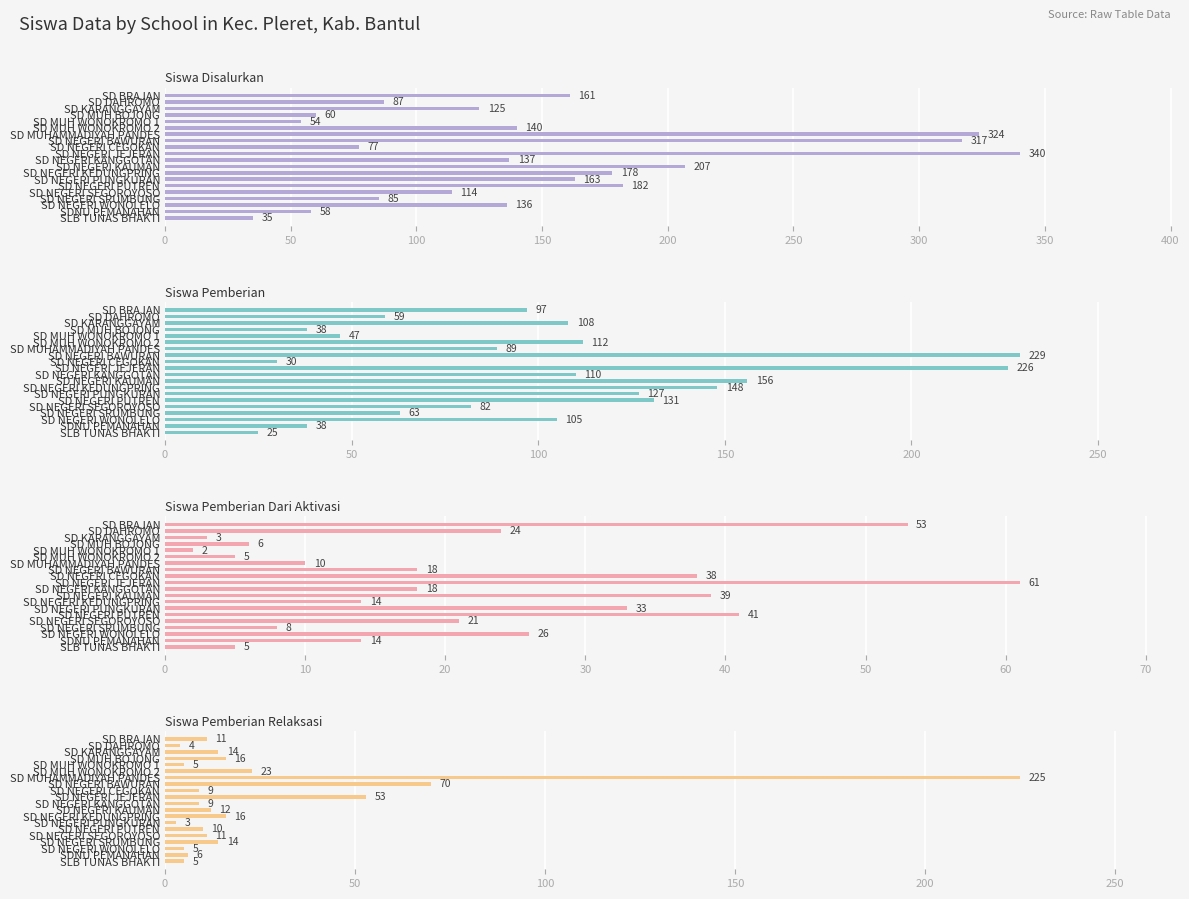

The Siswa Pemberian Relaksasi series shows 11 at SD BRAJAN. True or false?

True